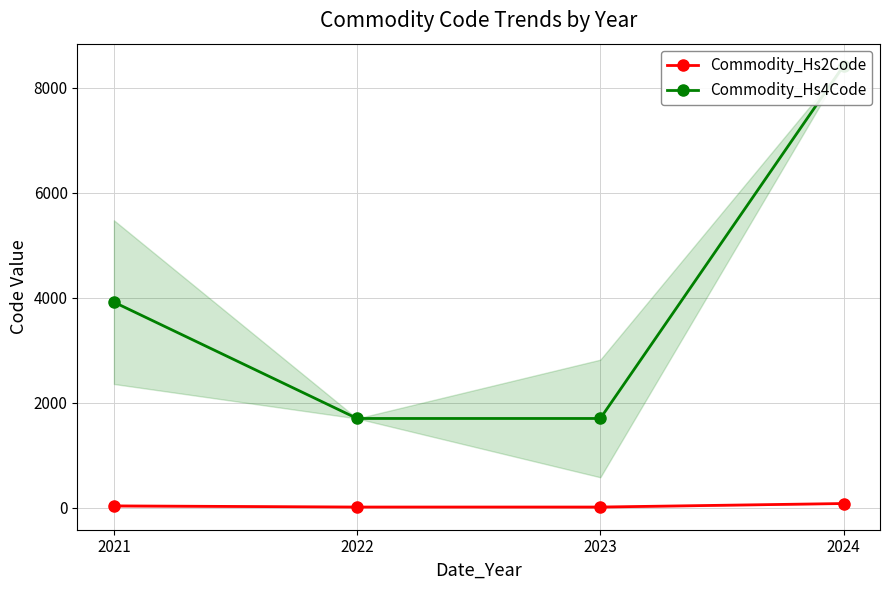

Is it true that Commodity_Hs4Code equals 1704 at 2022?

True